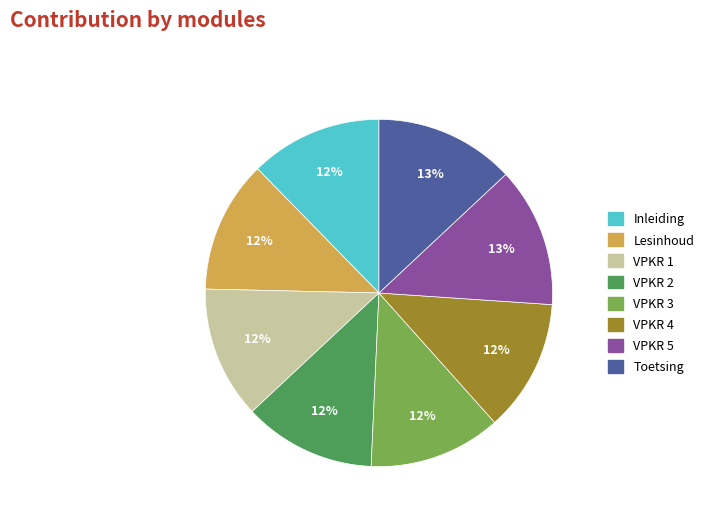

Does Inleiding represent more than half of the total?

No